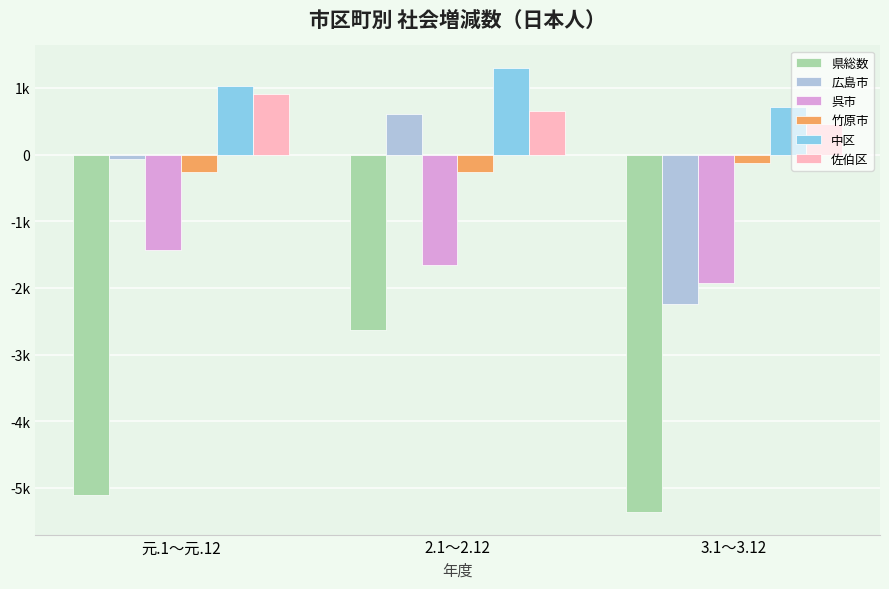

Does the chart contain any negative values?

Yes